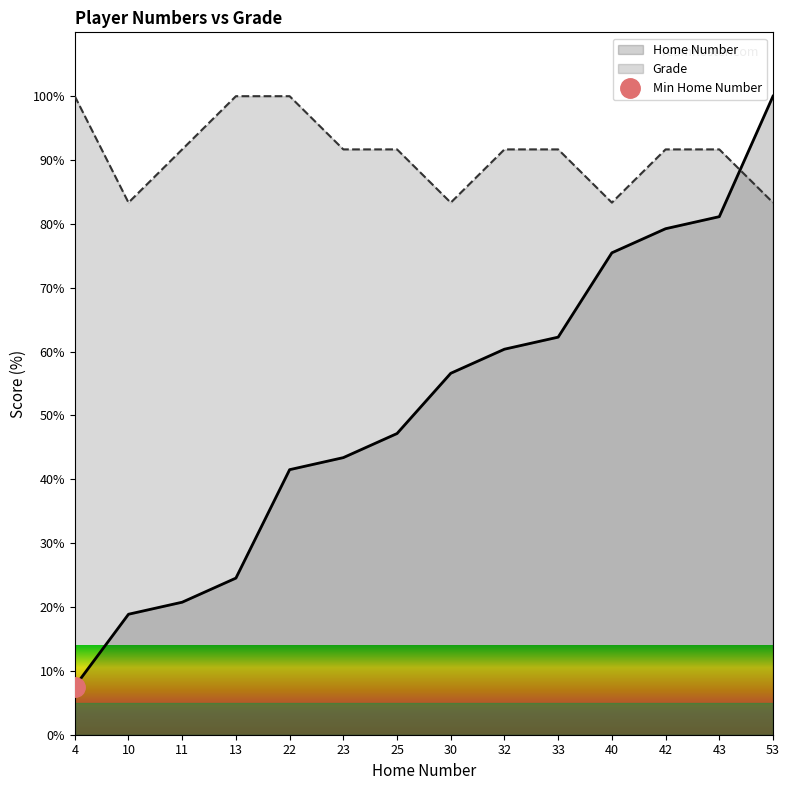

At which category is the sum across all series the highest?

53